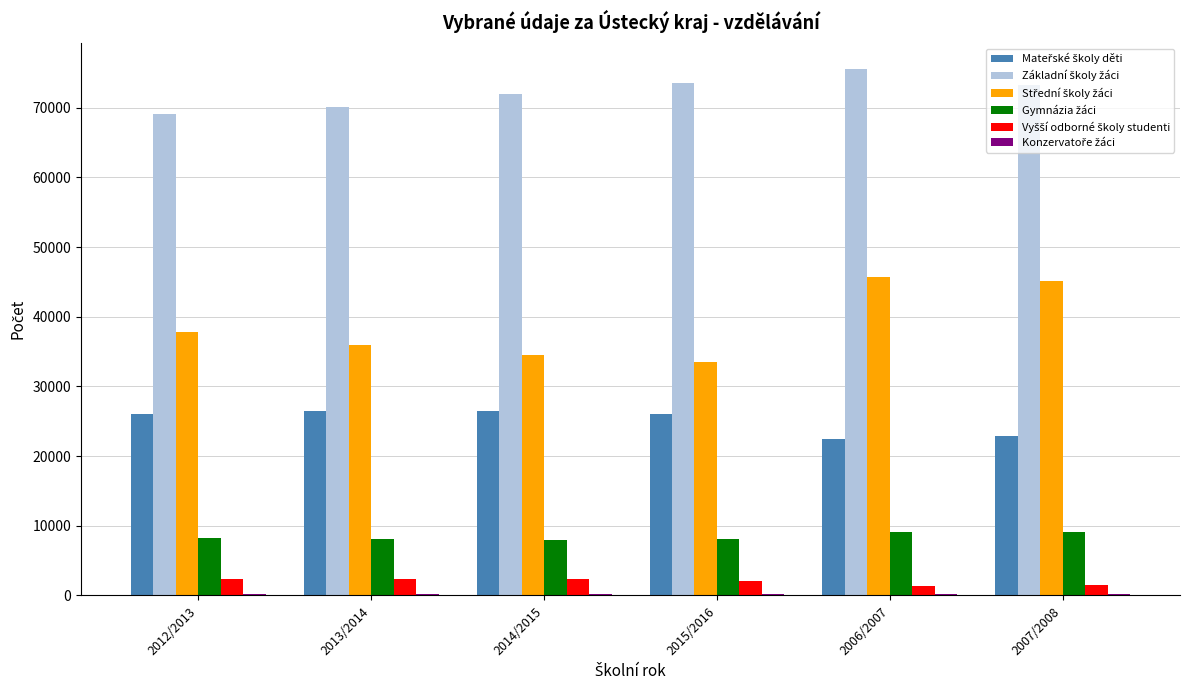

How many series are shown in this chart?

6